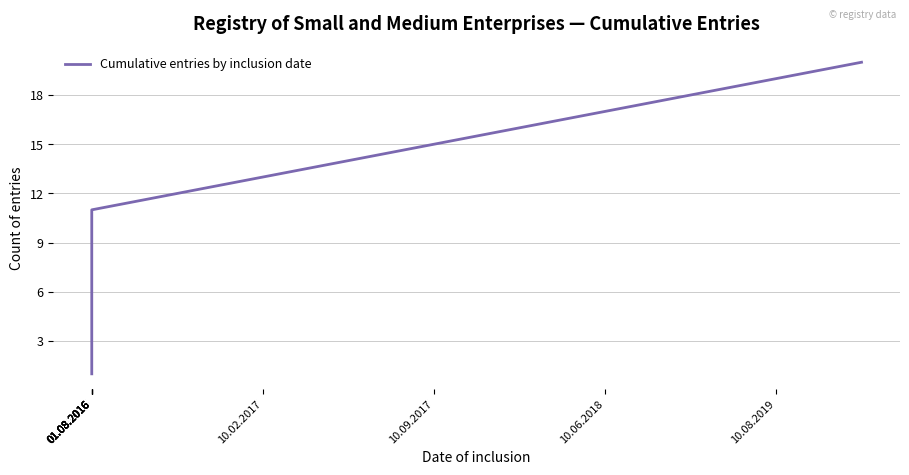

Is it true that the value at 13 is 8?

False